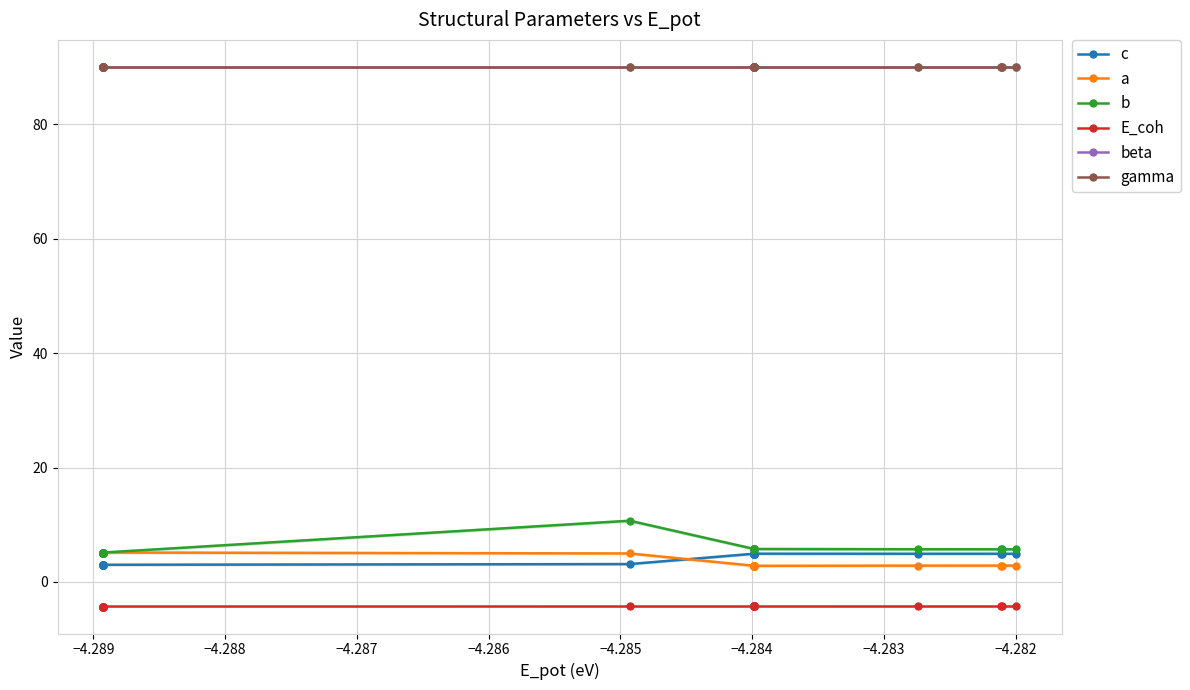

Is it true that c equals 7.2 at 18?

False